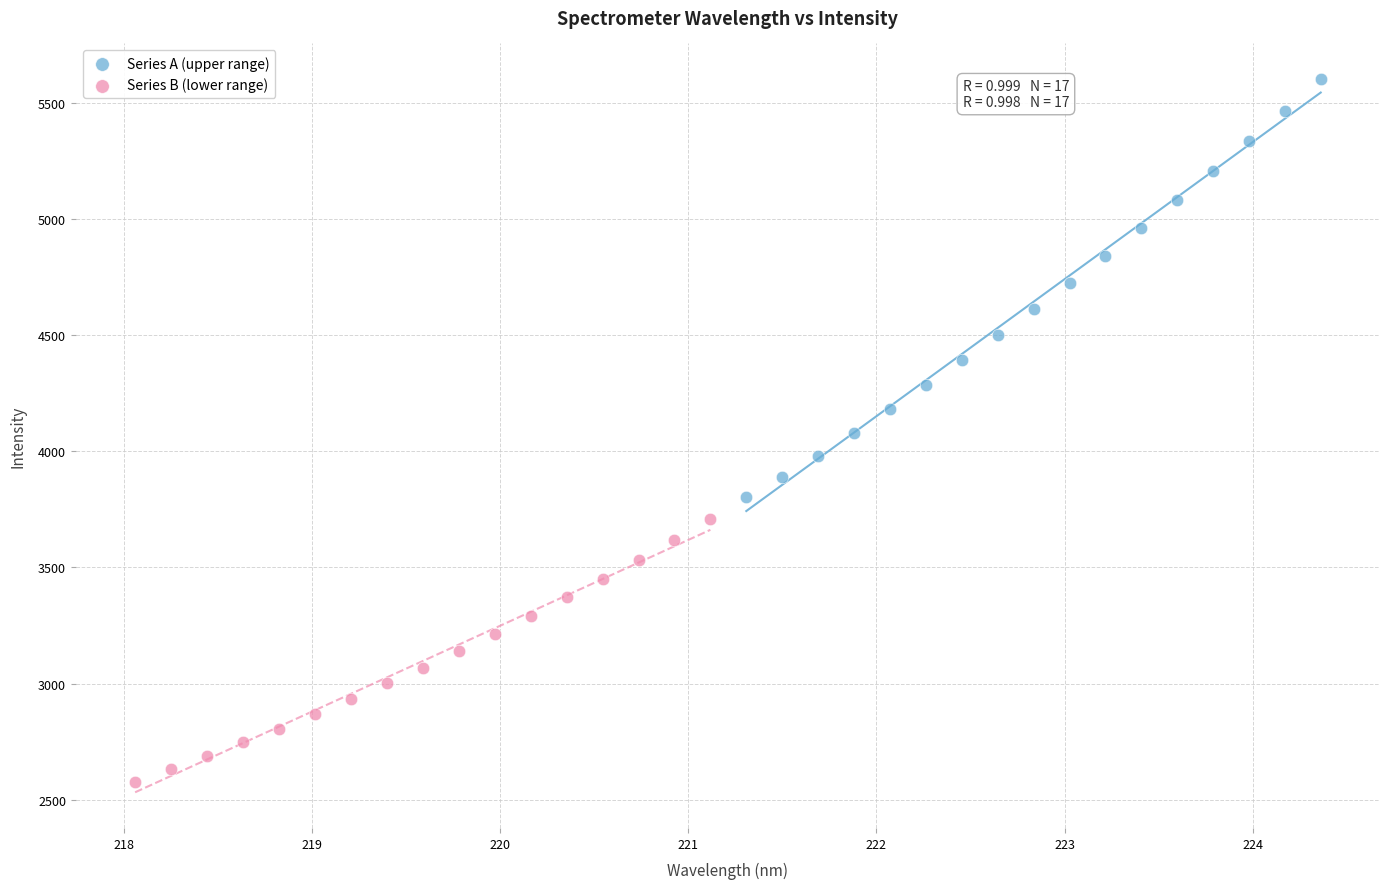

Which series has the largest Y range (max minus min)?

Series A (upper range)